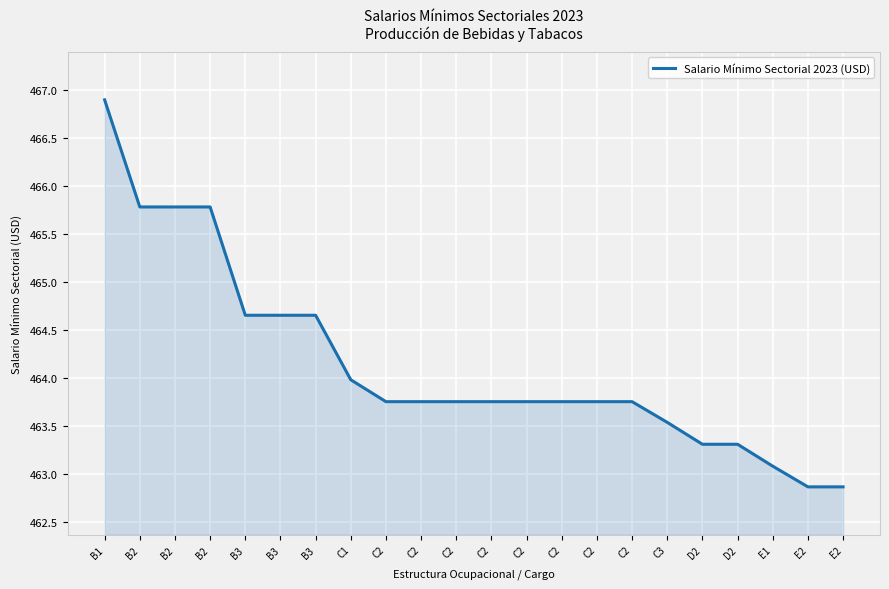

How many lines are shown in the chart?

1